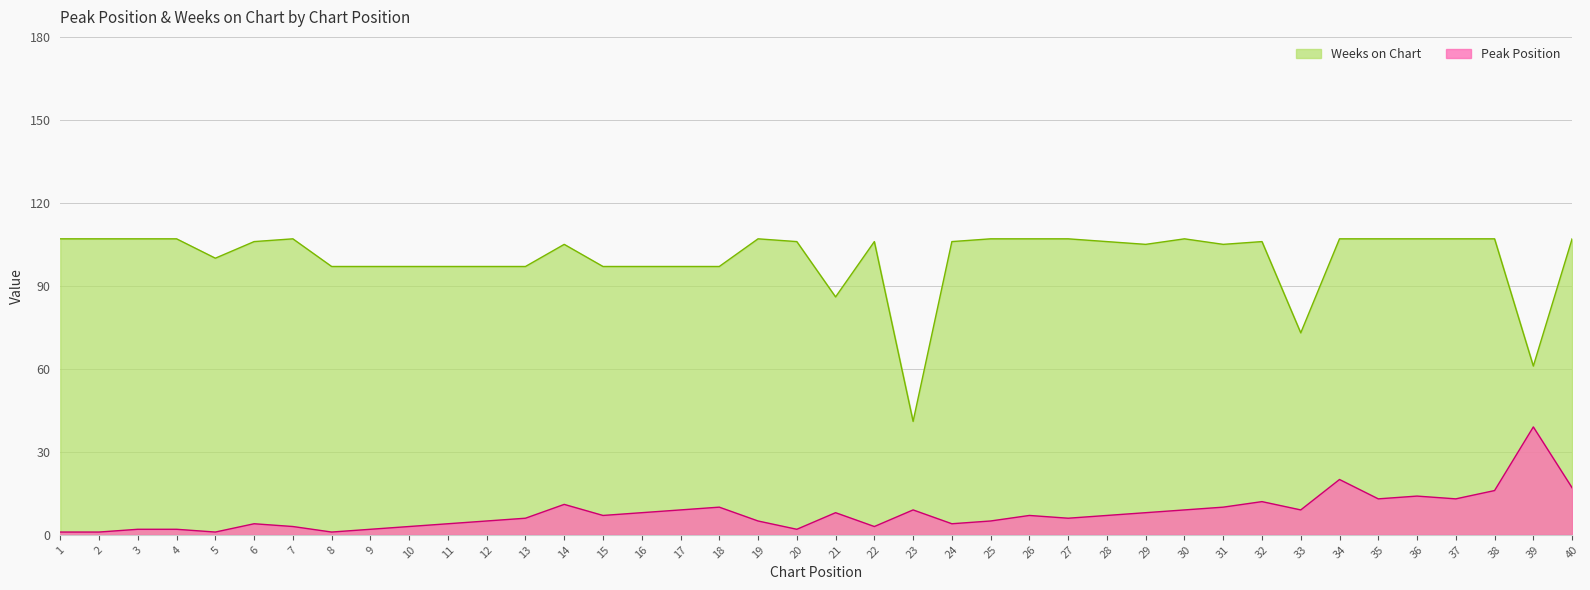

How many lines are shown in the chart?

2